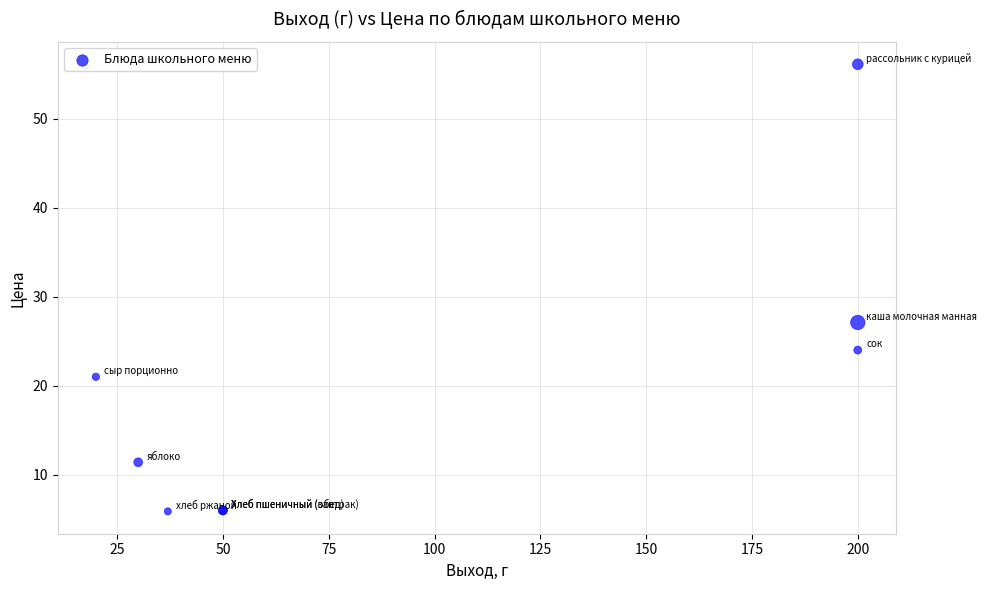

What Y value in the scatter plot is closest to 30?

27.1